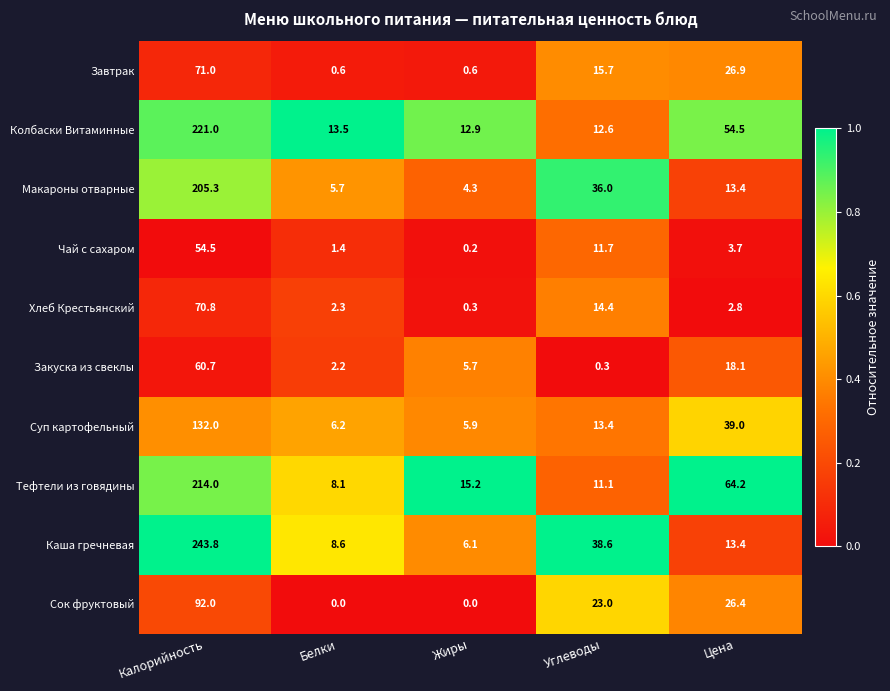

What is the greatest value displayed?

243.8